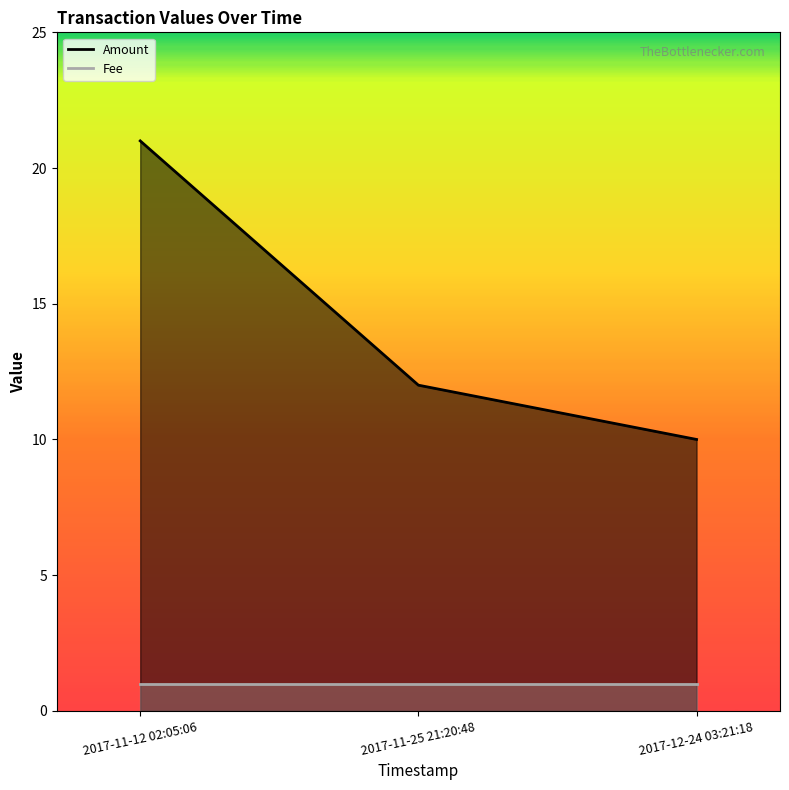

At which category does the chart reach its minimum across all series?

2017-11-12 02:05:06